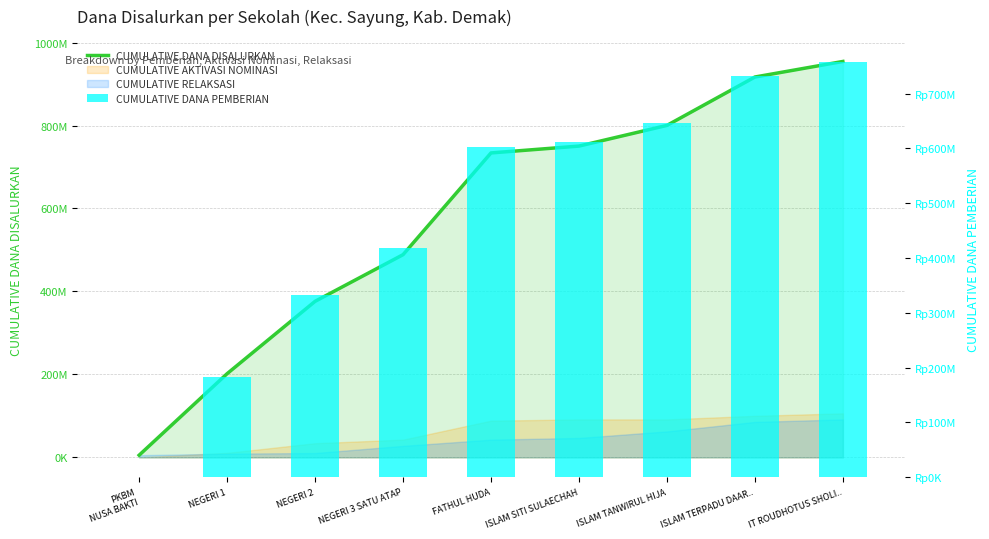

Between ISLAM TERPADU DAAR.. and NEGERI 2, which is larger?

ISLAM TERPADU DAAR..